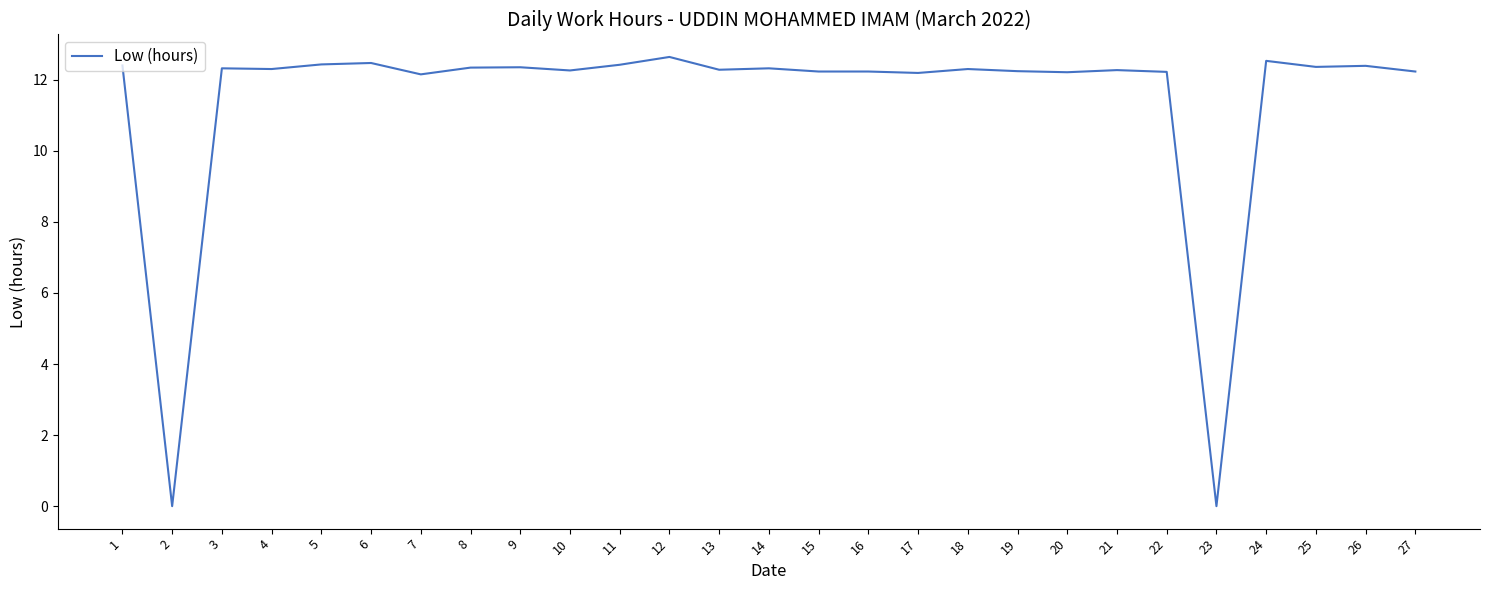

Count the number of categories in the chart.

27